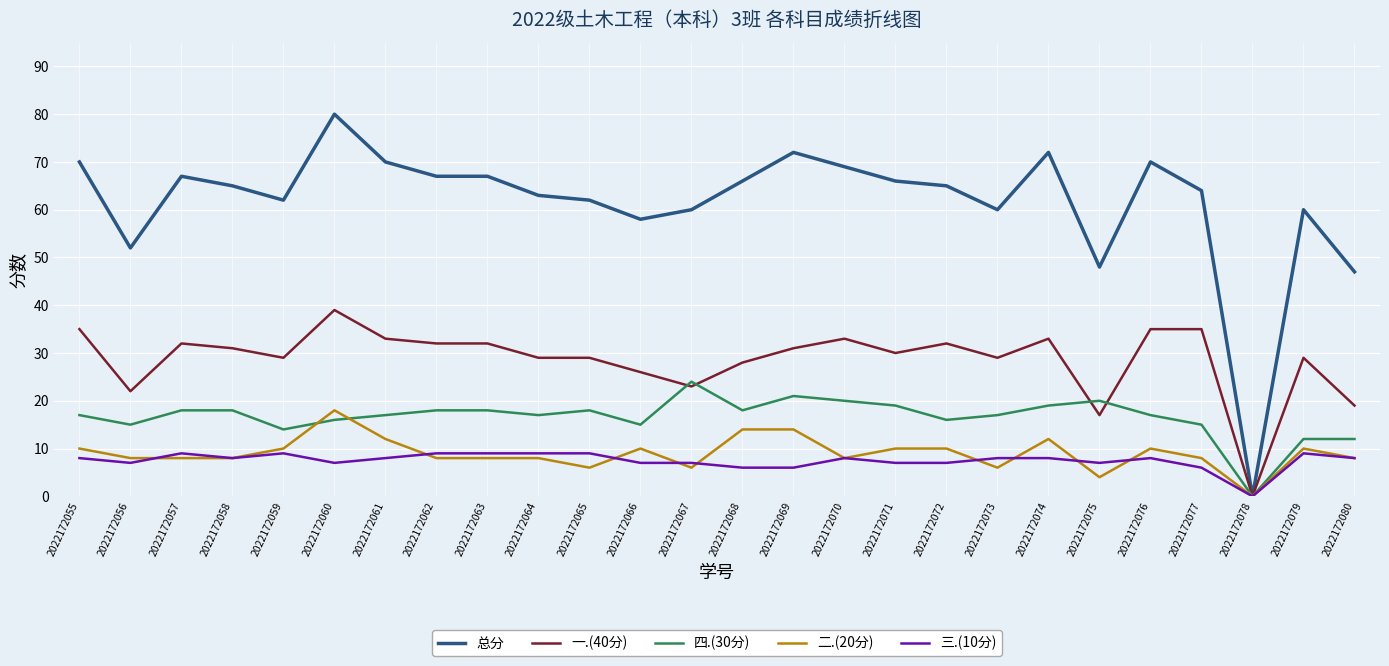

Which label corresponds to the largest value in the chart?

2022172060